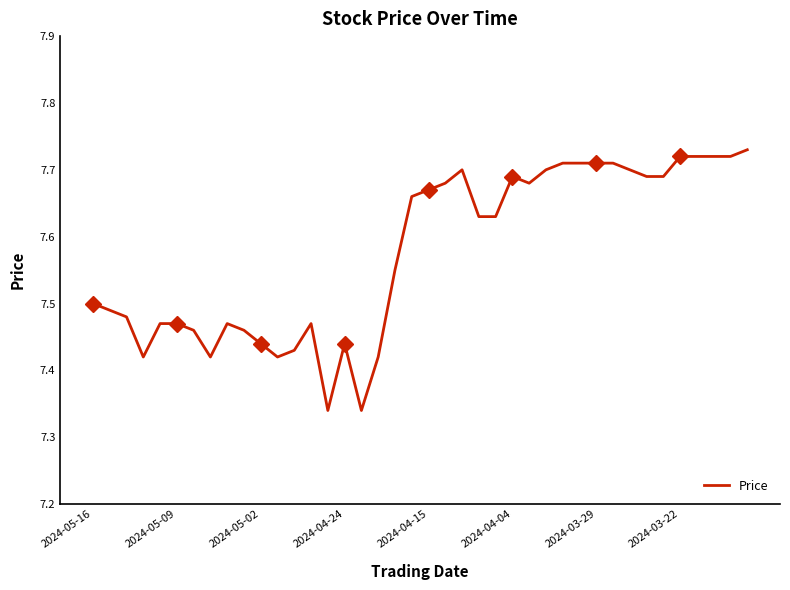

Rank the categories by value from highest to lowest.

39, 35, 36, 37, 38, 28, 29, 30, 31, 22, 27, 32, 25, 33, 34, 21, 26, 20, 19, 23, 24, 18, 2024-05-16, 2024-05-09, 2024-05-02, 2024-04-15, 2024-04-04, 8, 13, 2024-03-29, 9, 10, 15, 12, 2024-04-24, 2024-03-22, 11, 17, 14, 16